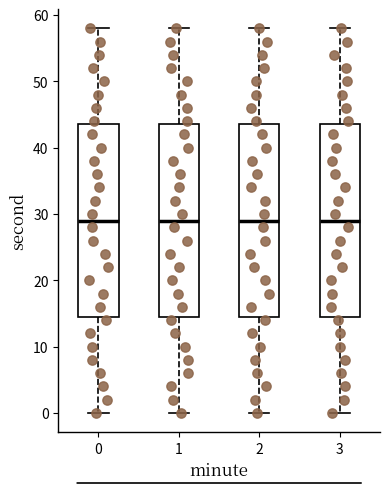

Where does the median line of the box at x = 3 sit on the y-axis? The values are not printed on the chart, so give them approximately, as read against the axis.

29